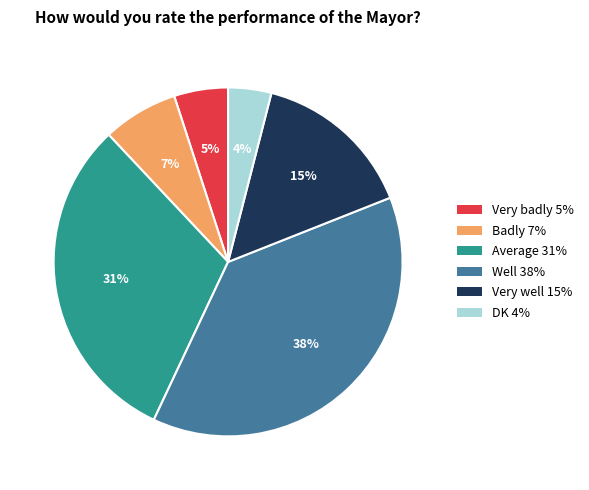

Do Very badly and Average together represent more than half of the pie?

No